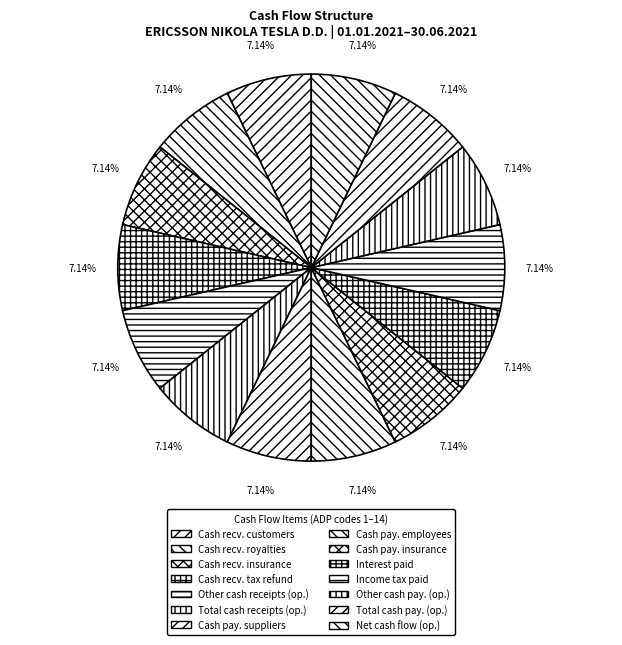

Which slice is the largest?

Cash receipts from customers